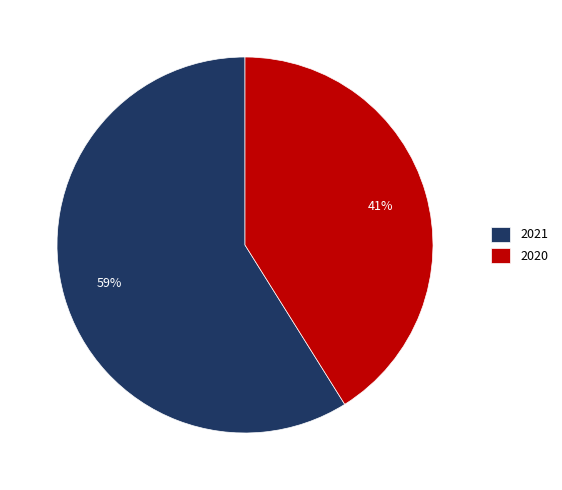

How many slices are in this pie chart?

2